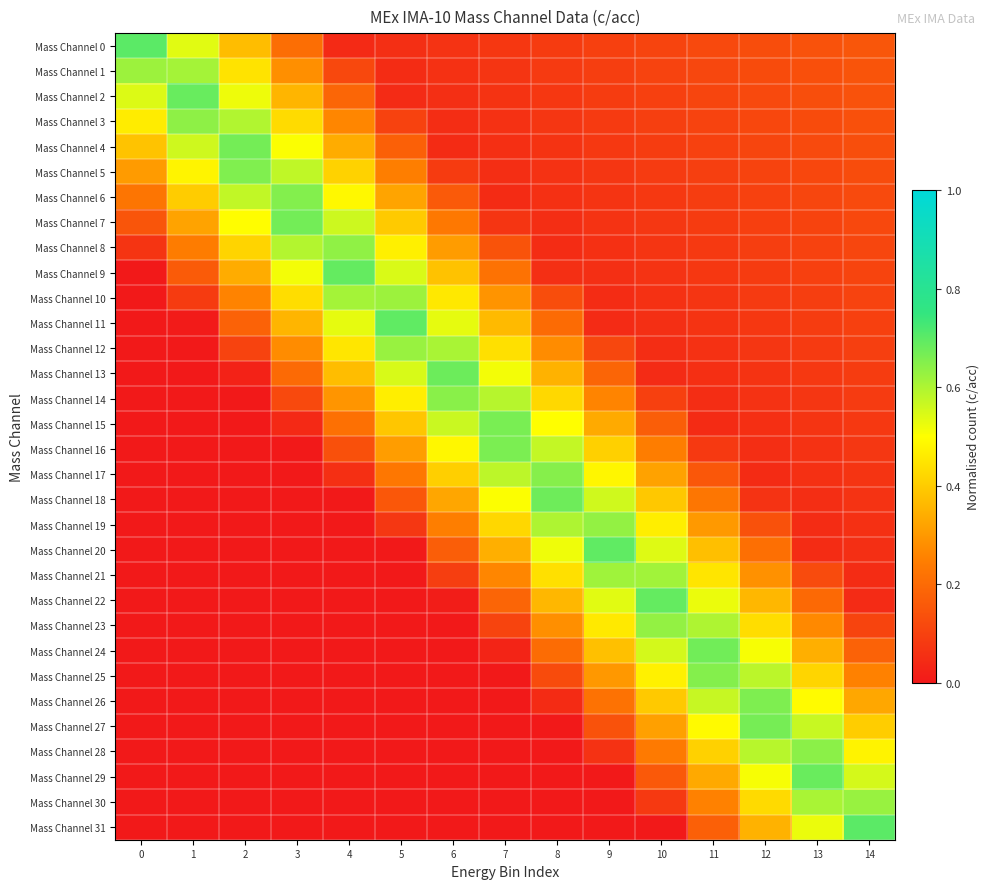

At 3, list the series in order from largest to smallest.

Mass Channel 7, Mass Channel 6, Mass Channel 8, Mass Channel 5, Mass Channel 9, Mass Channel 4, Mass Channel 10, Mass Channel 3, Mass Channel 11, Mass Channel 2, Mass Channel 1, Mass Channel 12, Mass Channel 0, Mass Channel 13, Mass Channel 14, Mass Channel 15, Mass Channel 16, Mass Channel 17, Mass Channel 18, Mass Channel 19, Mass Channel 20, Mass Channel 21, Mass Channel 22, Mass Channel 23, Mass Channel 24, Mass Channel 25, Mass Channel 26, Mass Channel 27, Mass Channel 28, Mass Channel 29, Mass Channel 30, Mass Channel 31